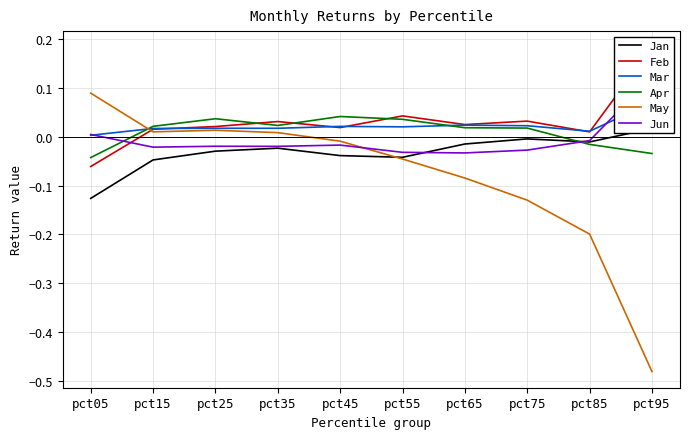

Which series has the widest spread of values?

May